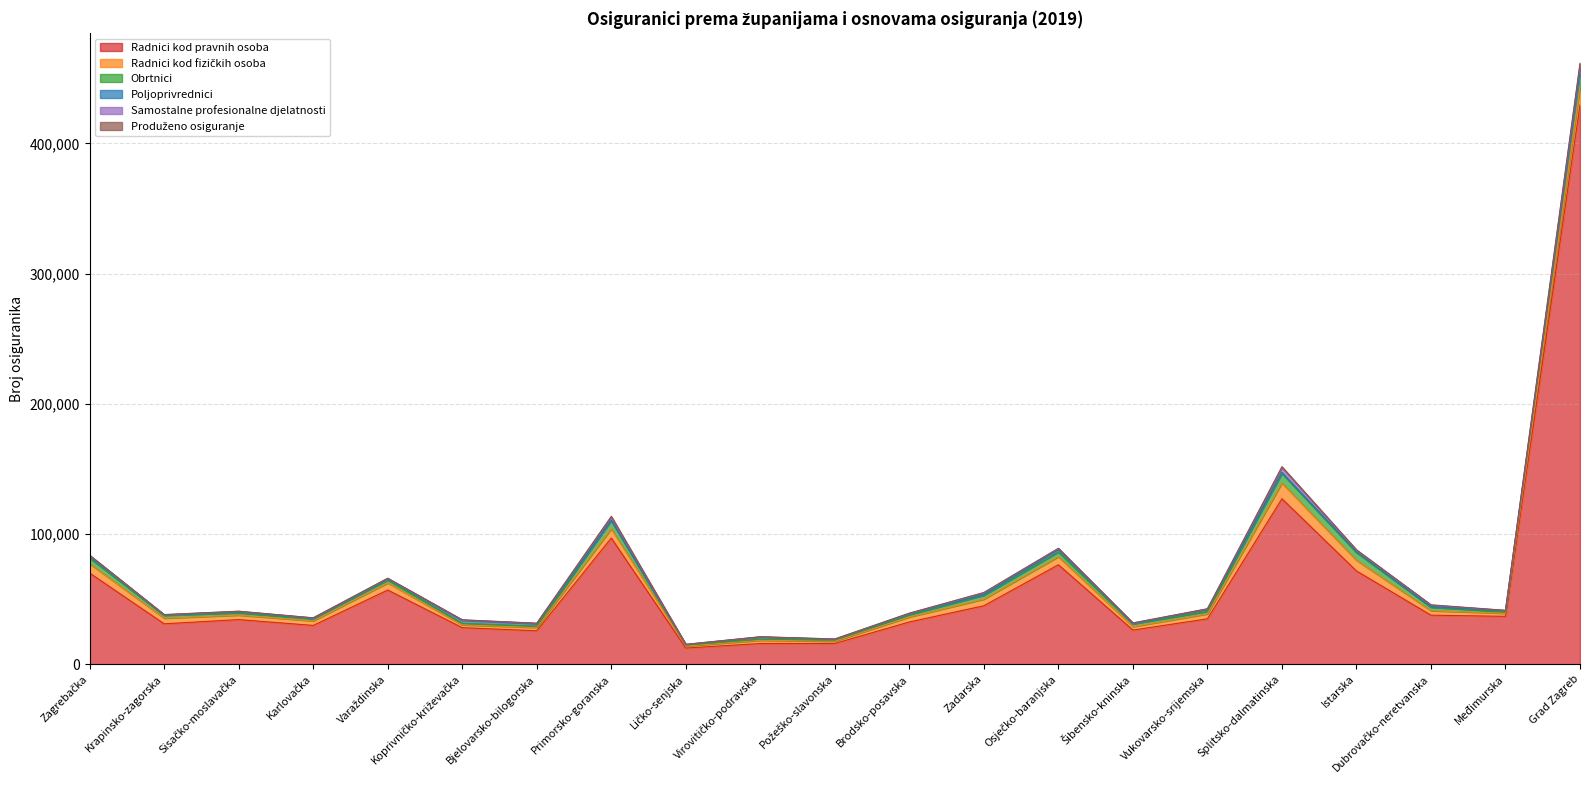

What are all the series names shown in the legend?

Radnici kod pravnih osoba, Radnici kod fizičkih osoba, Obrtnici, Poljoprivrednici, Samostalne profesionalne djelatnosti, Produženo osiguranje